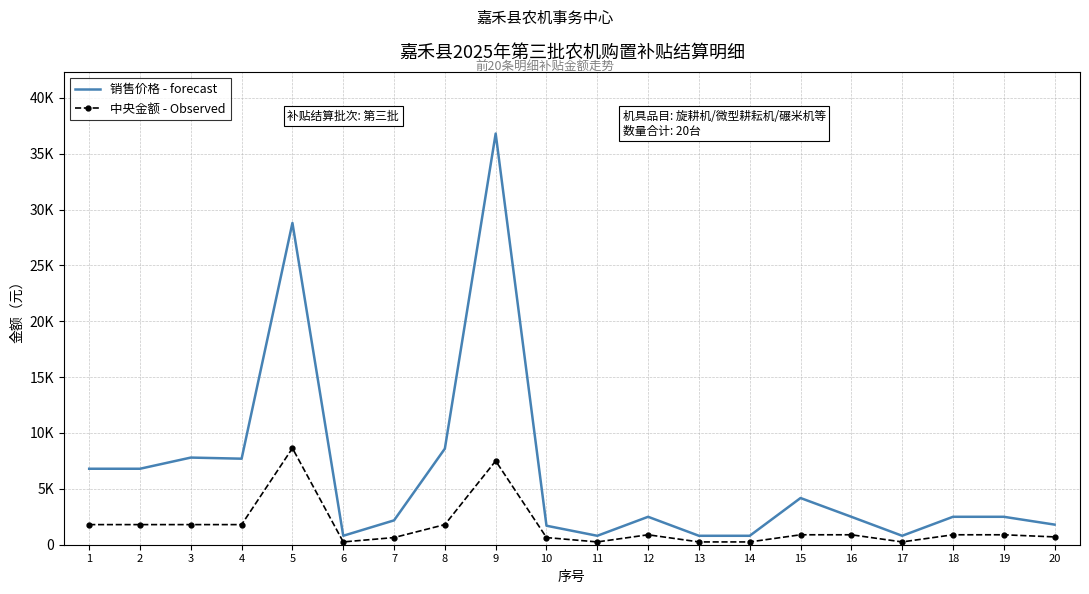

Reading right to left, what are all the values shown in this chart?

销售价格 - forecast: 1800	2500	2500	800	2500	4180	800	800	2500	800	1700	36800	8600	2180	800	28800	7700	7800	6800	6800
中央金额 - Observed: 700	890	890	250	890	890	250	250	890	250	640	7500	1800	640	250	8640	1800	1800	1800	1800